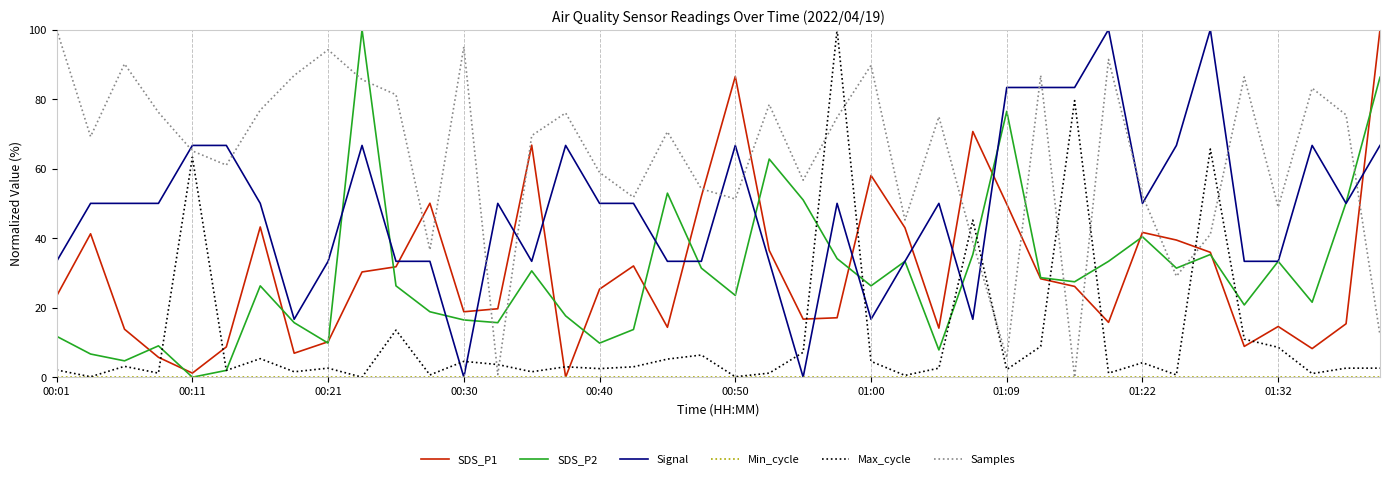

Which series has the largest total across all categories?

Samples